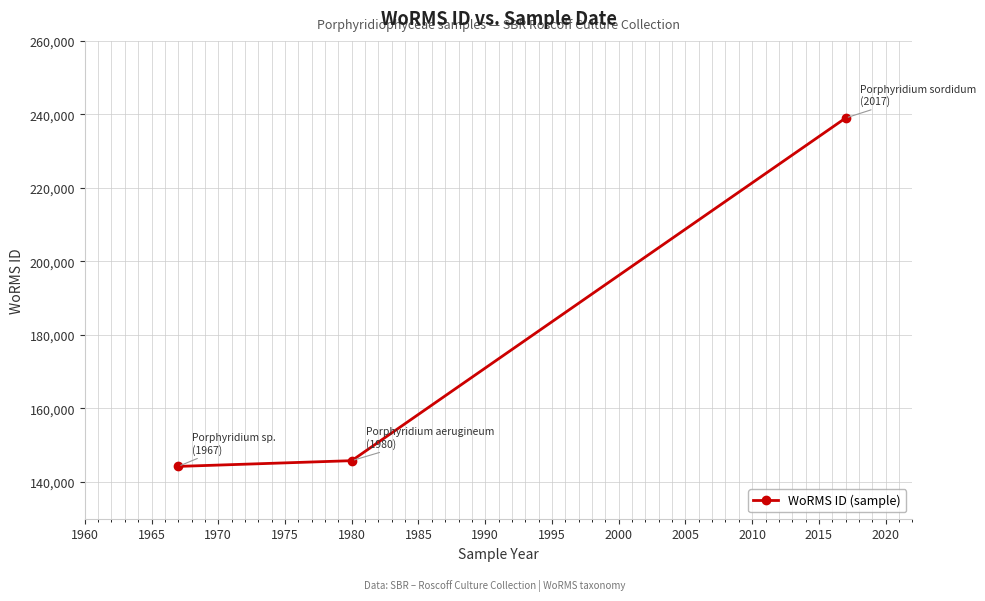

How many values are below 145787?

1